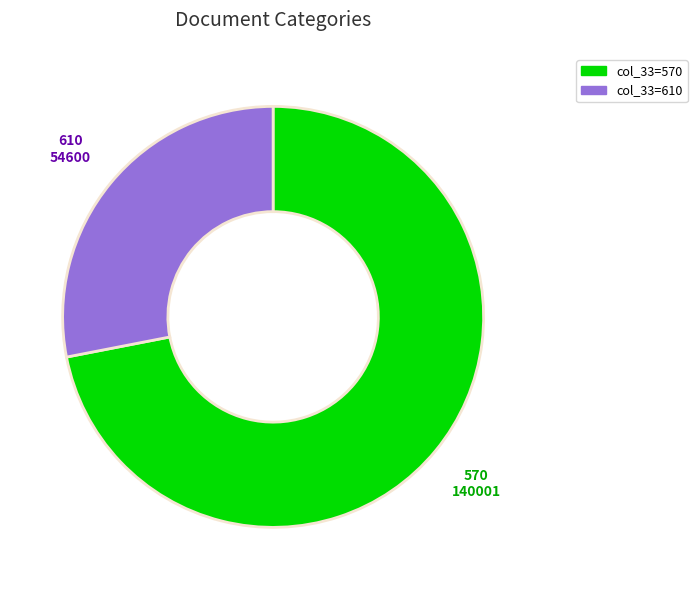

Is there any slice that represents more than half of the pie?

Yes